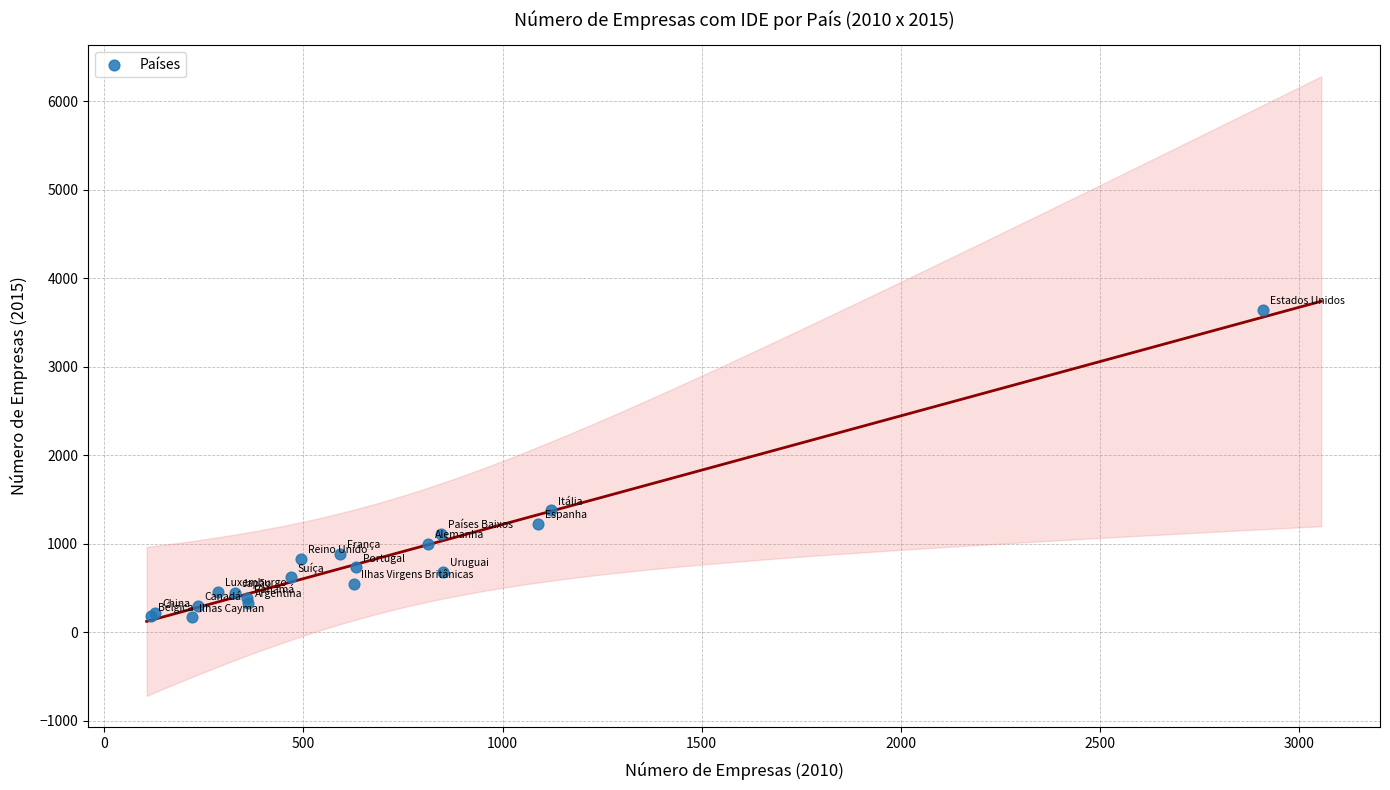

What Y value in the scatter plot is closest to 1909?

1382